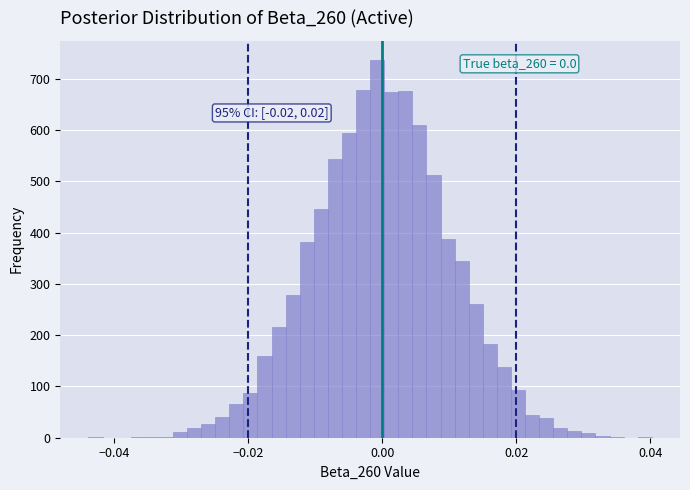

Read against the x-axis, roughly where is the centre of the tallest bar?

0.000